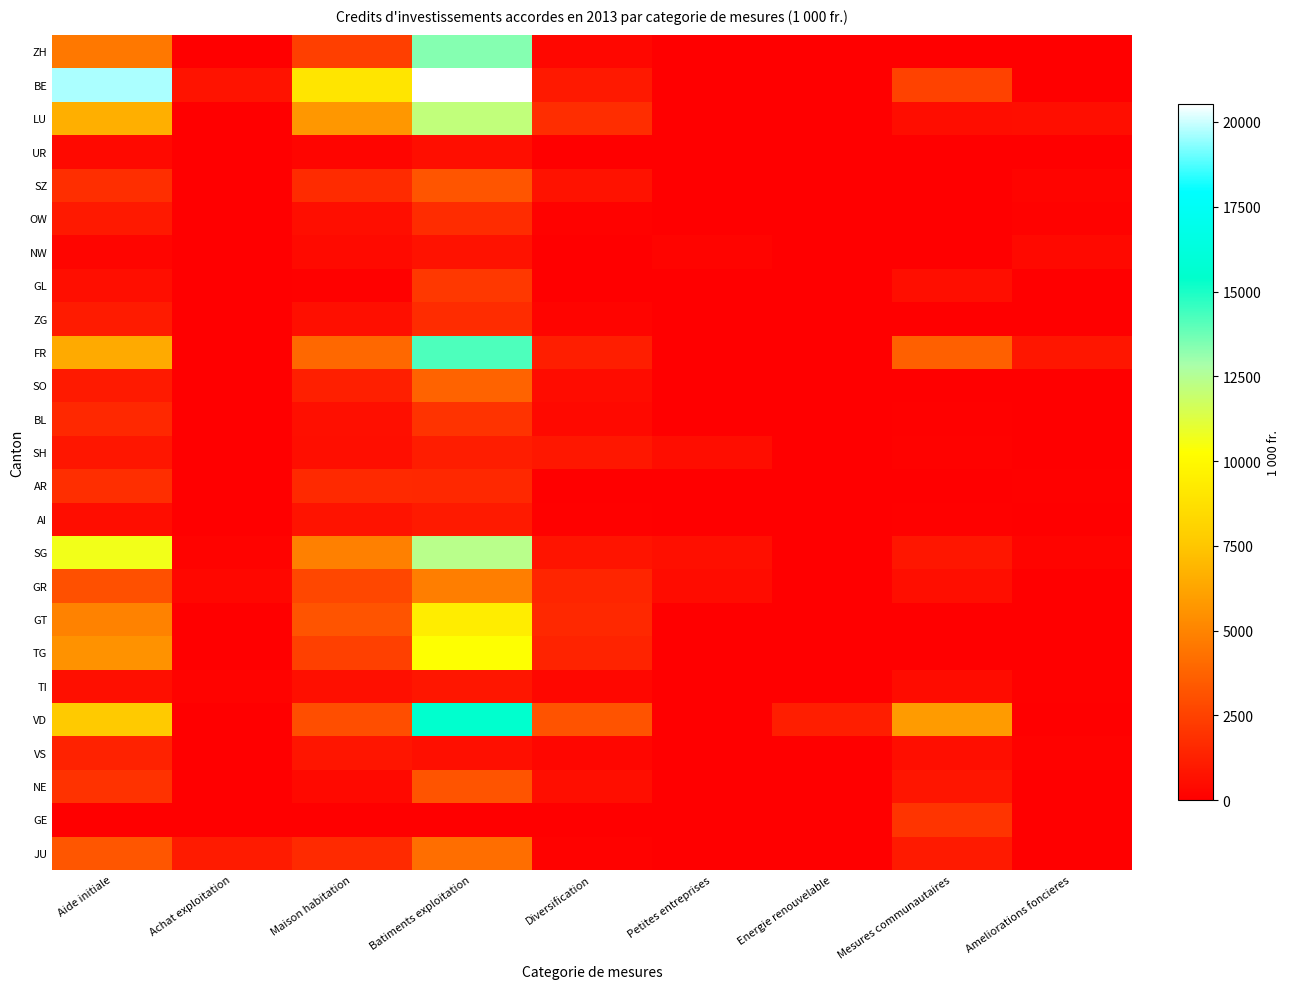

What is the difference between the highest and lowest values at Petites entreprises?

640.0